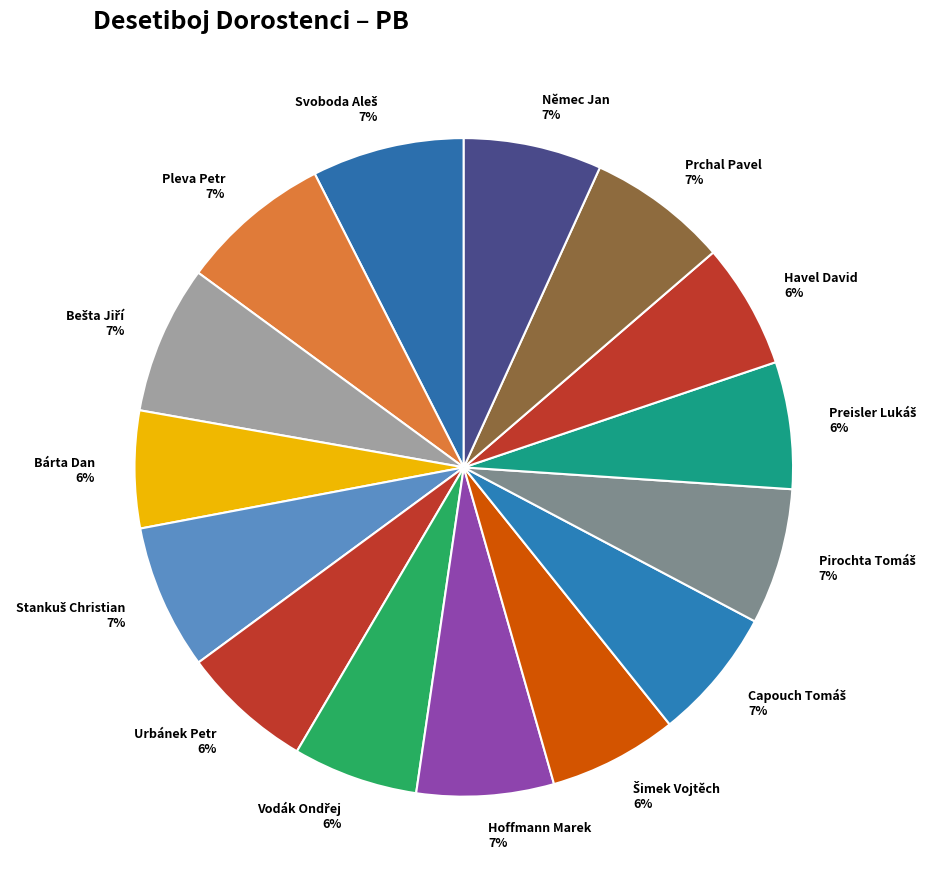

Between Havel David and Němec Jan, which is larger?

Němec Jan